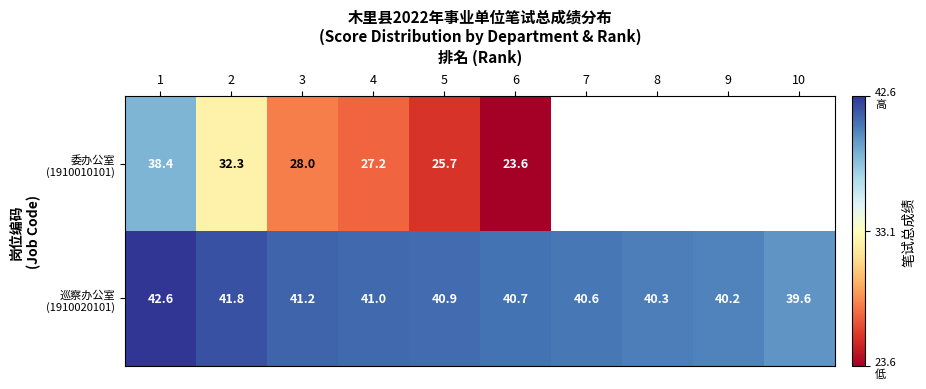

Which label corresponds to the smallest value in the chart?

6